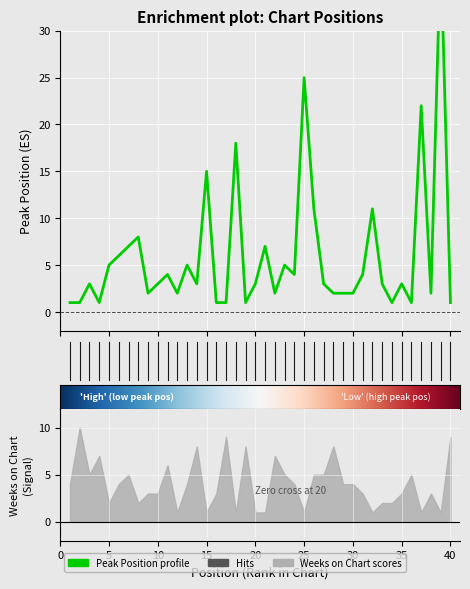

Which has a higher value, 24 or 12?

24